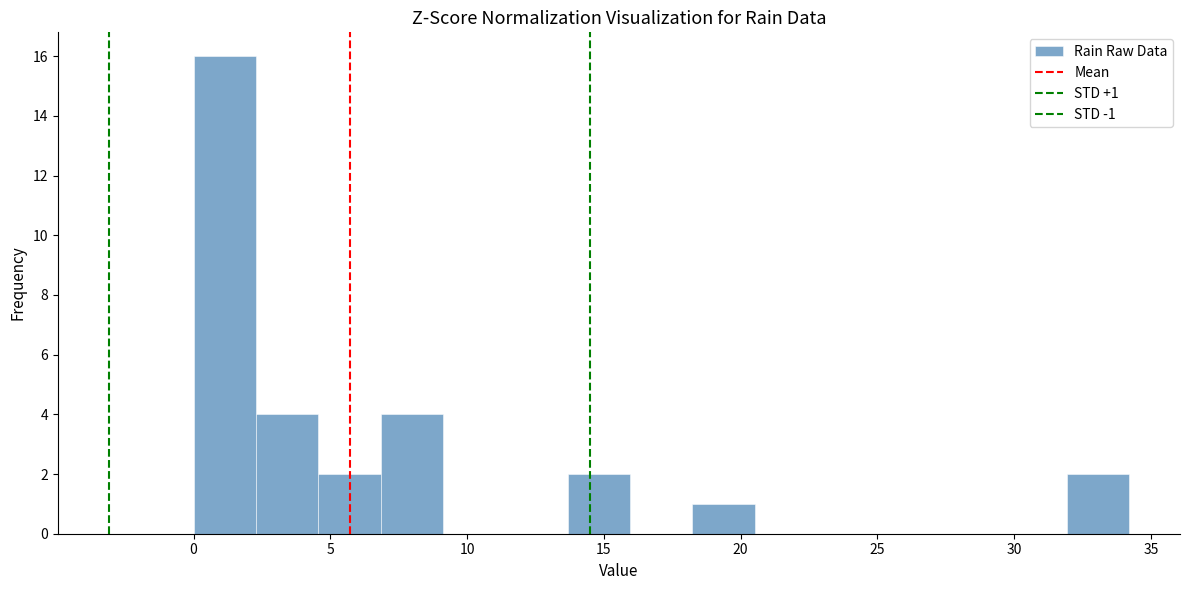

Which range on the x-axis has the tallest bar?

0.0 to 2.5